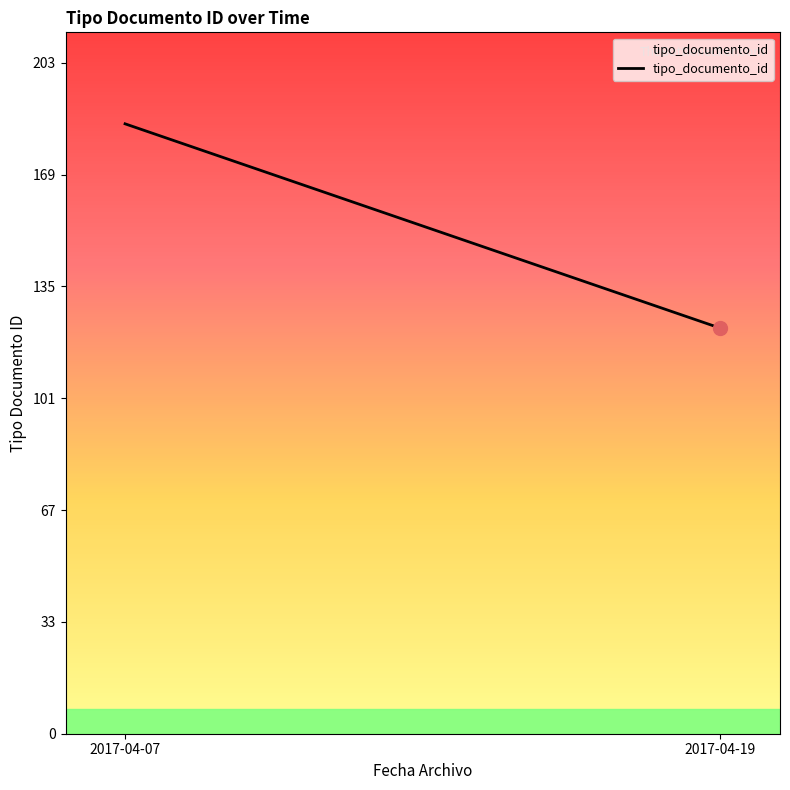

What is the sum of the values at 2017-04-19 and 2017-04-07?

308